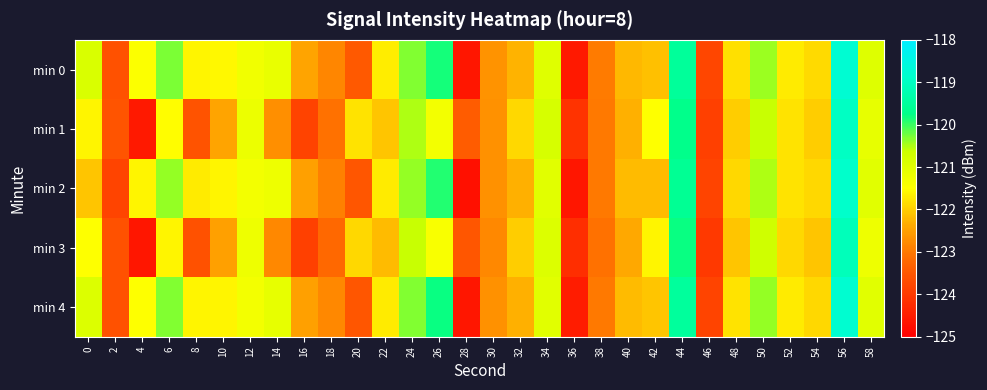

Reading right to left, transcribe all the data shown in this chart.

min 0: 58=-121.0	56=-118.8	54=-121.9	52=-121.7	50=-120.4	48=-121.8	46=-123.8	44=-119.5	42=-122.1	40=-122.2	38=-123.0	36=-124.5	34=-121.0	32=-122.3	30=-122.7	28=-124.6	26=-119.8	24=-120.3	22=-121.7	20=-123.5	18=-122.8	16=-122.5	14=-121.1	12=-121.3	10=-121.6	8=-121.6	6=-120.3	4=-121.5	2=-123.6	0=-120.9
min 1: 58=-121.1	56=-119.0	54=-122.0	52=-121.8	50=-120.6	48=-122.0	46=-123.9	44=-119.7	42=-121.5	40=-122.3	38=-123.0	36=-124.1	34=-120.8	32=-121.9	30=-122.7	28=-123.4	26=-121.3	24=-120.5	22=-122.1	20=-121.8	18=-123.1	16=-123.8	14=-122.7	12=-121.2	10=-122.4	8=-123.6	6=-121.5	4=-124.6	2=-123.5	0=-121.6
min 2: 58=-121.0	56=-118.9	54=-121.9	52=-121.8	50=-120.5	48=-121.9	46=-123.8	44=-119.6	42=-122.2	40=-122.2	38=-123.0	36=-124.6	34=-121.0	32=-122.3	30=-122.7	28=-124.7	26=-119.9	24=-120.4	22=-121.7	20=-123.5	18=-122.9	16=-122.5	14=-121.2	12=-121.3	10=-121.6	8=-121.7	6=-120.4	4=-121.6	2=-123.8	0=-122.1
min 3: 58=-121.2	56=-119.1	54=-122.1	52=-121.9	50=-120.7	48=-122.1	46=-124.0	44=-119.8	42=-121.6	40=-122.4	38=-123.1	36=-124.2	34=-120.9	32=-122.0	30=-122.8	28=-123.5	26=-121.4	24=-120.6	22=-122.2	20=-121.9	18=-123.2	16=-123.9	14=-122.8	12=-121.2	10=-122.5	8=-123.6	6=-121.6	4=-124.6	2=-123.6	0=-121.5
min 4: 58=-121.0	56=-118.8	54=-121.9	52=-121.7	50=-120.4	48=-121.8	46=-123.8	44=-119.5	42=-122.1	40=-122.2	38=-123.0	36=-124.5	34=-121.0	32=-122.3	30=-122.7	28=-124.6	26=-119.8	24=-120.3	22=-121.7	20=-123.5	18=-122.8	16=-122.5	14=-121.1	12=-121.3	10=-121.6	8=-121.6	6=-120.3	4=-121.5	2=-123.6	0=-120.9